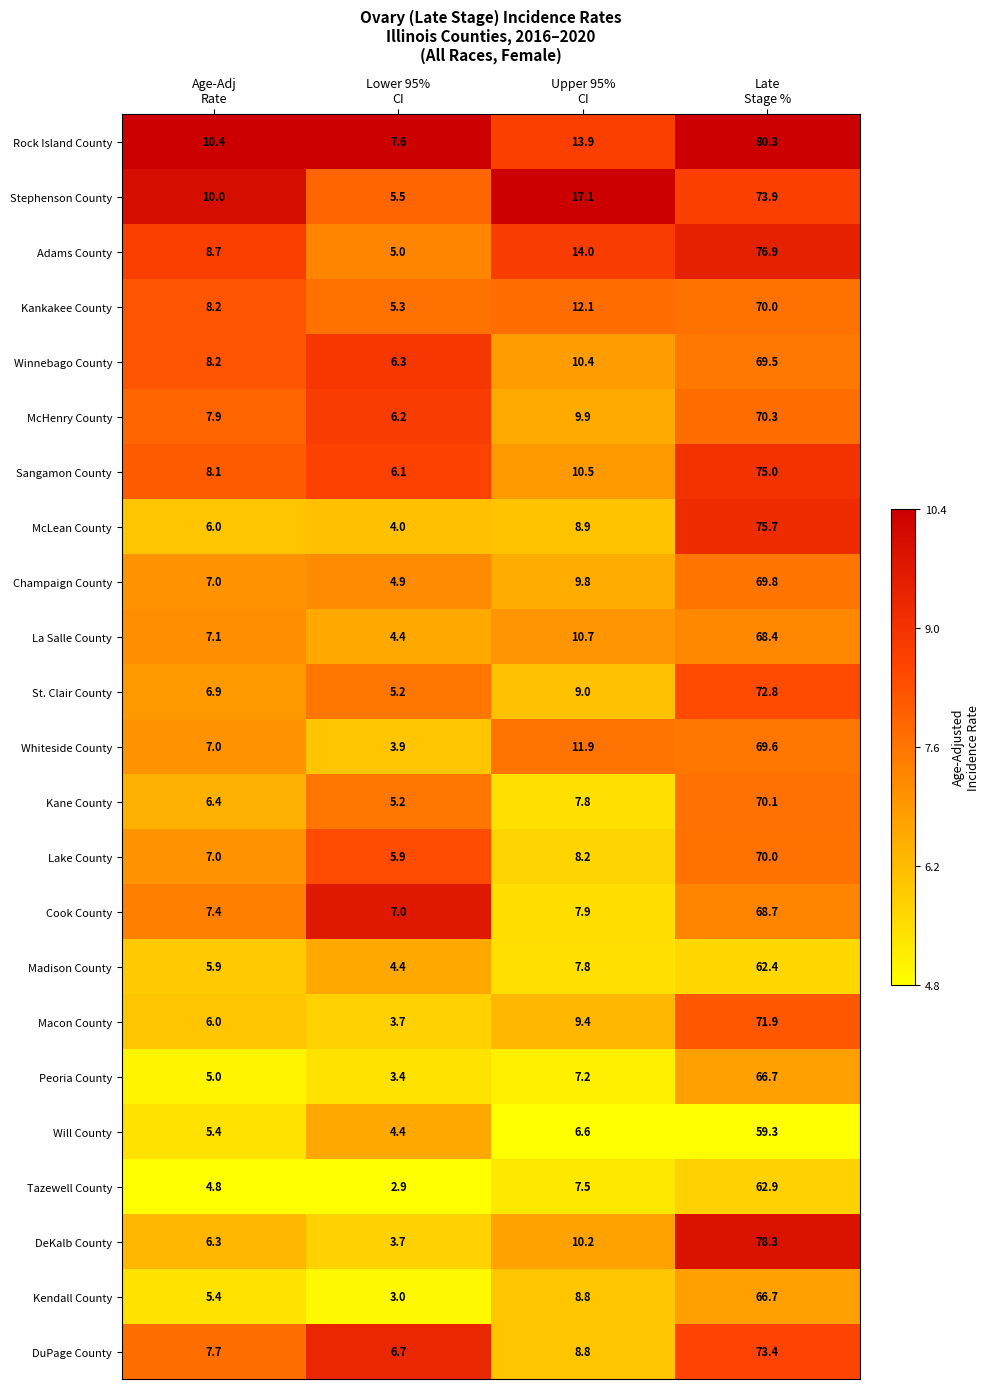

What is the sum of all Stephenson County values?

106.5